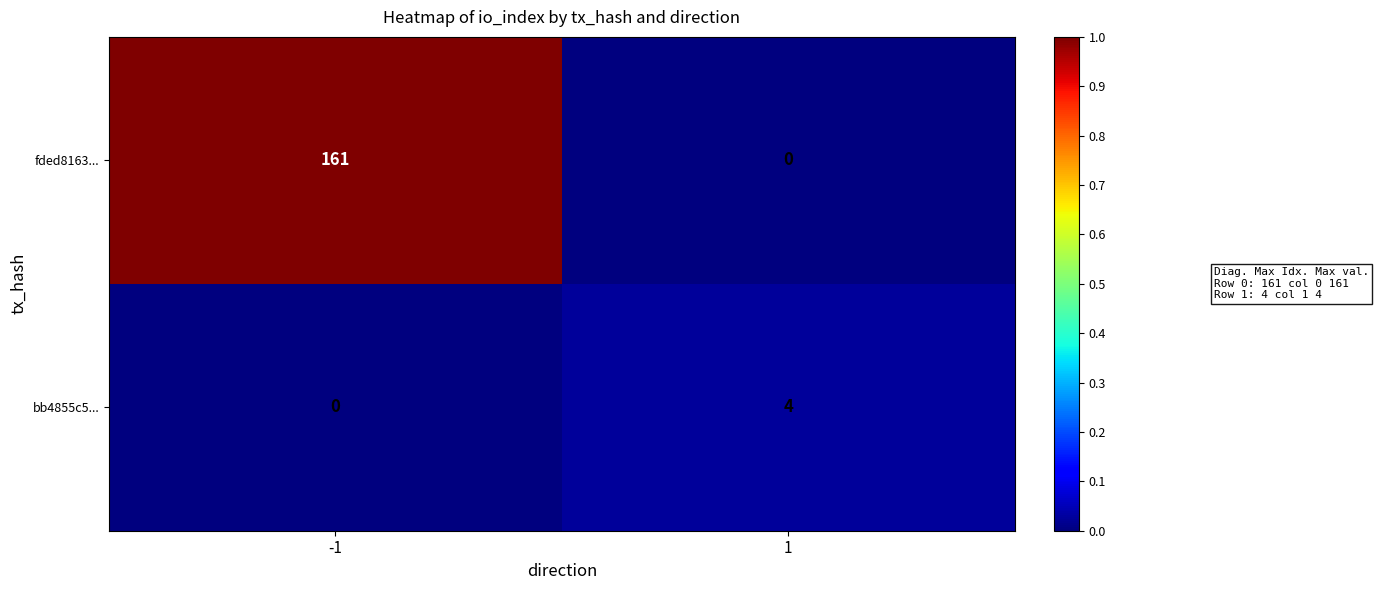

Rank the series by their maximum value, from highest to lowest.

fded8163..., bb4855c5...